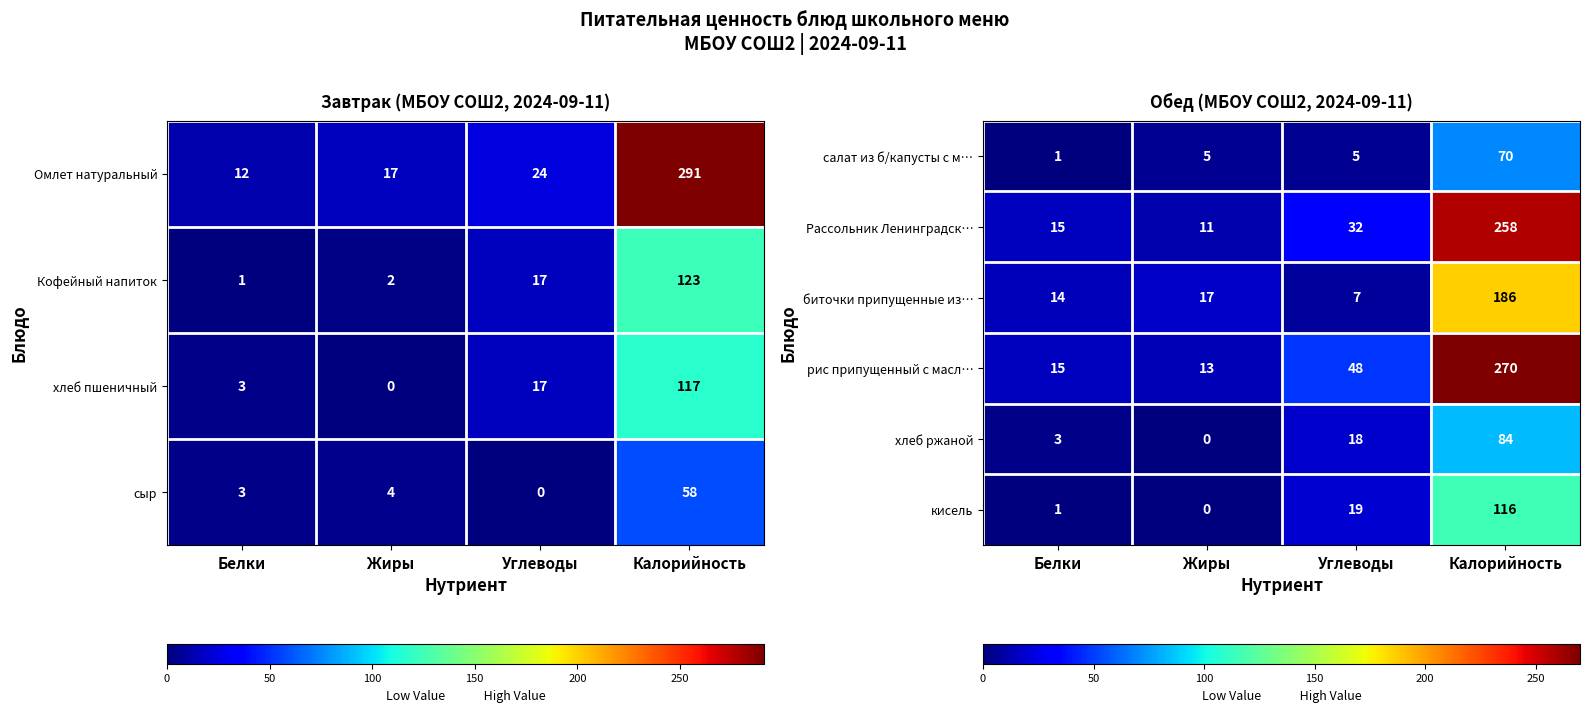

What is the sum of the Рассольник Ленинградск… values at Калорийность and Белки?

273